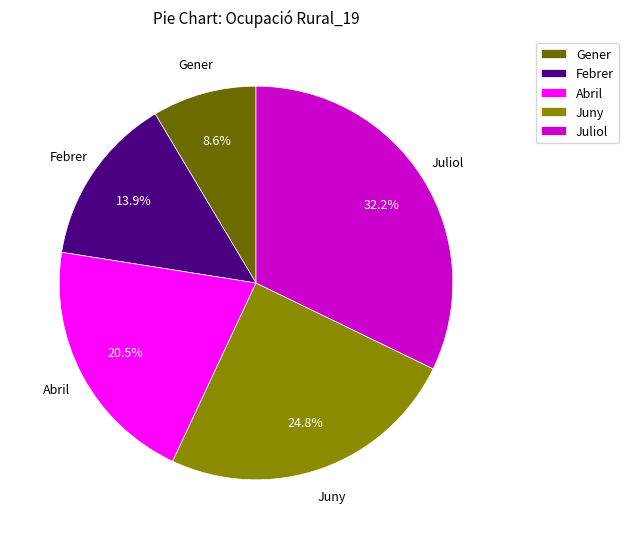

Which category has the smallest portion of the pie?

Gener